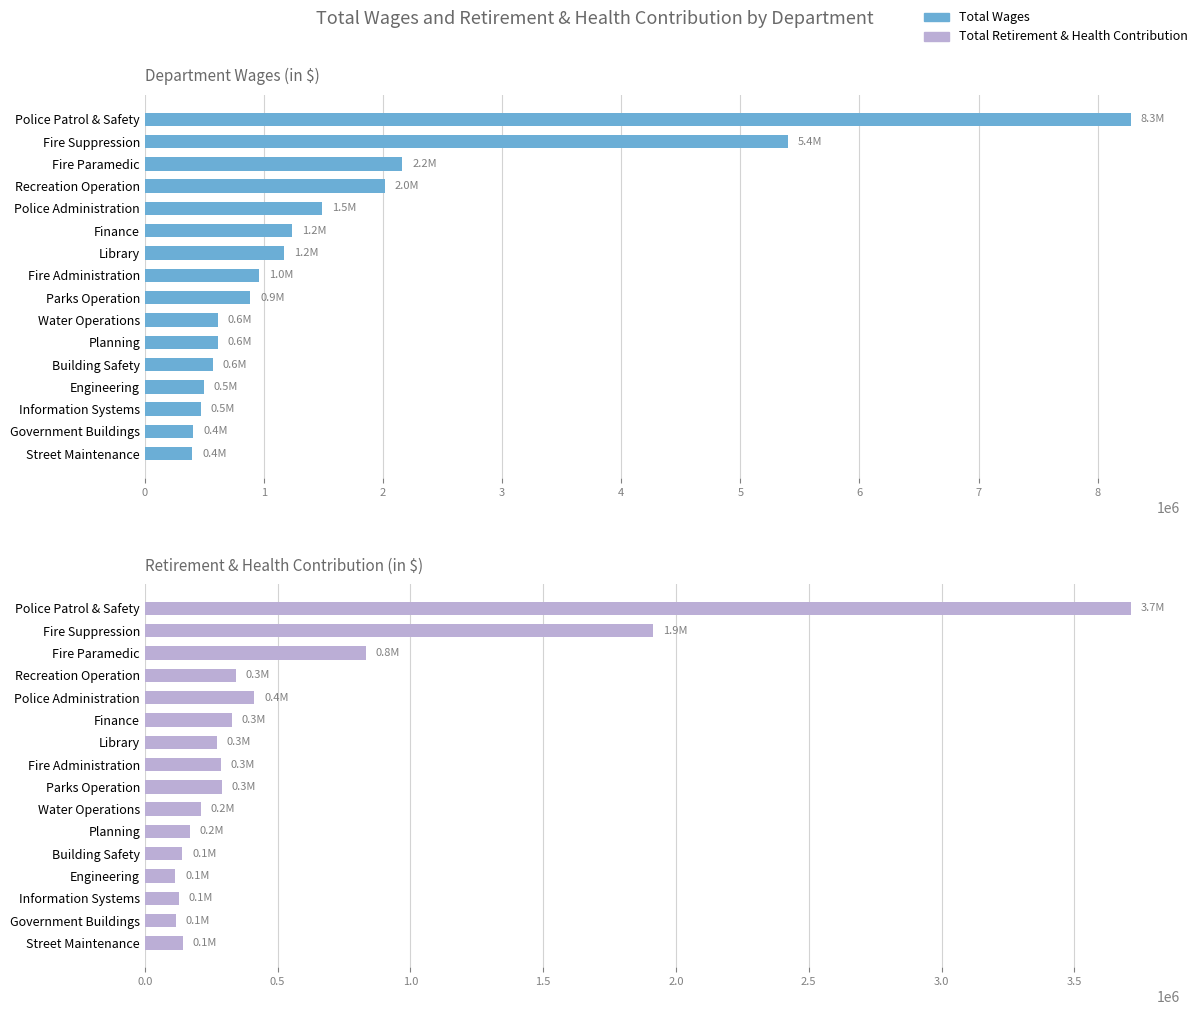

What is the highest value of the Total Wages series?

8277245